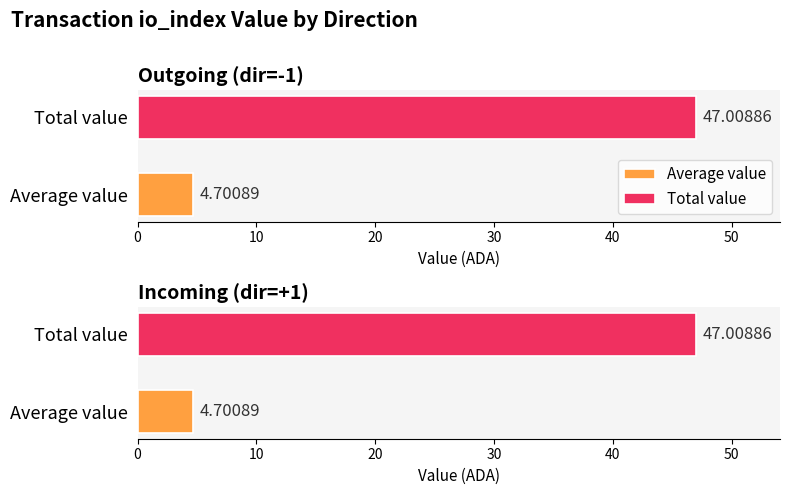

What is the difference between the second highest and minimum values in the direction series?

2.0